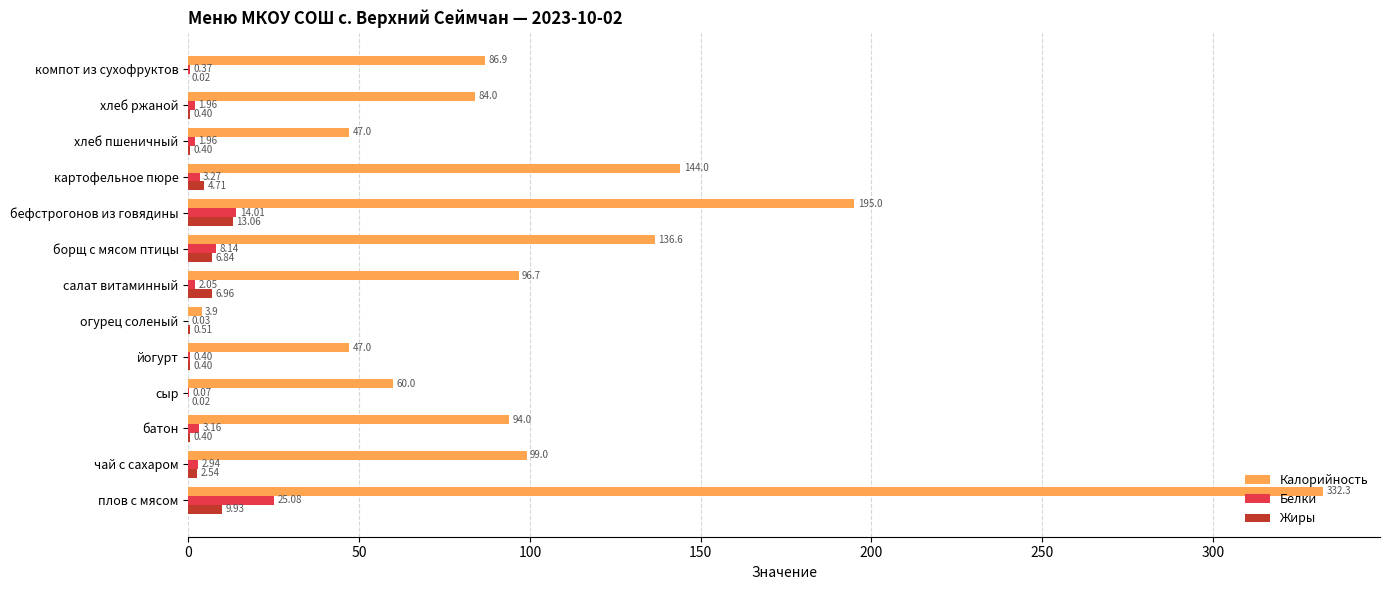

Between чай с сахаром and салат витаминный, which series saw the biggest shift?

Жиры